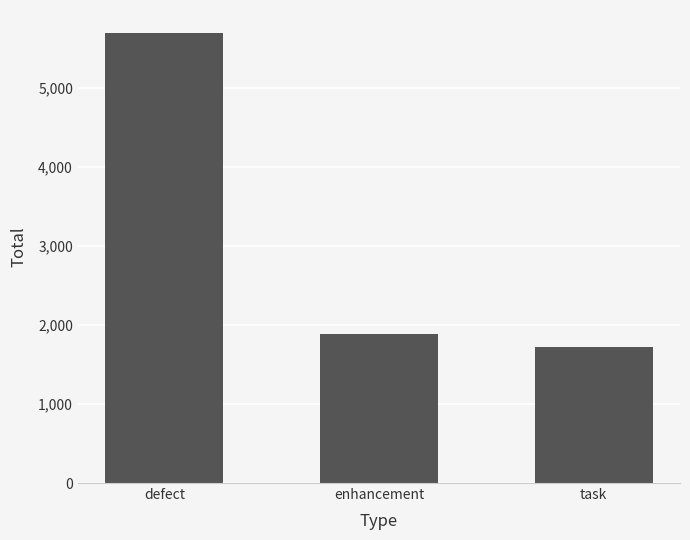

What is the difference between the values at defect and task?

3975